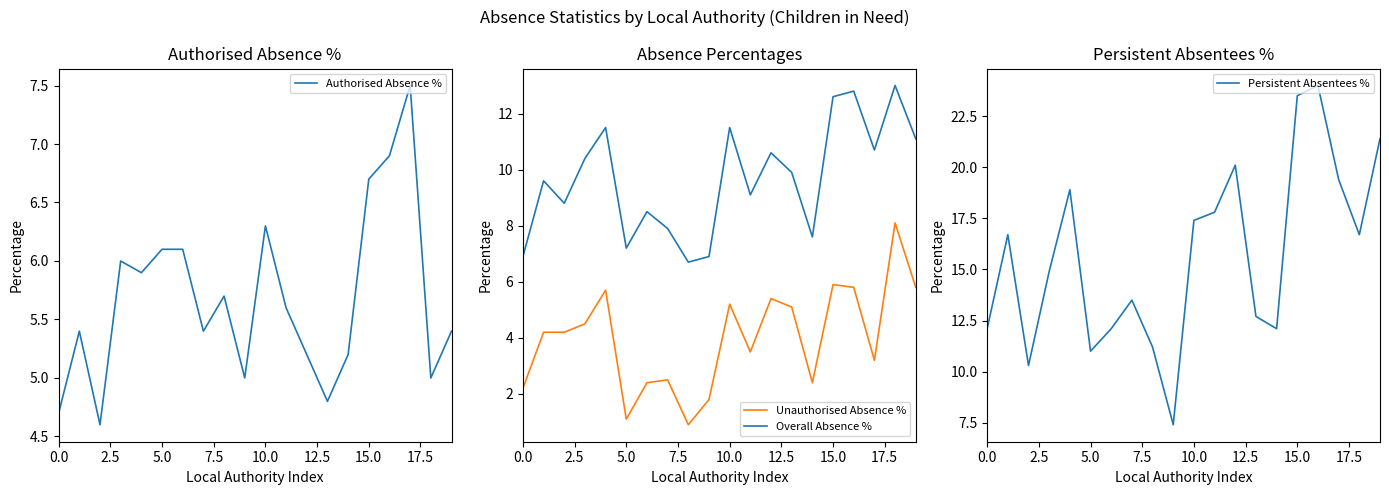

True or false: Overall Absence % has more than 0 points higher than both neighbors.

True